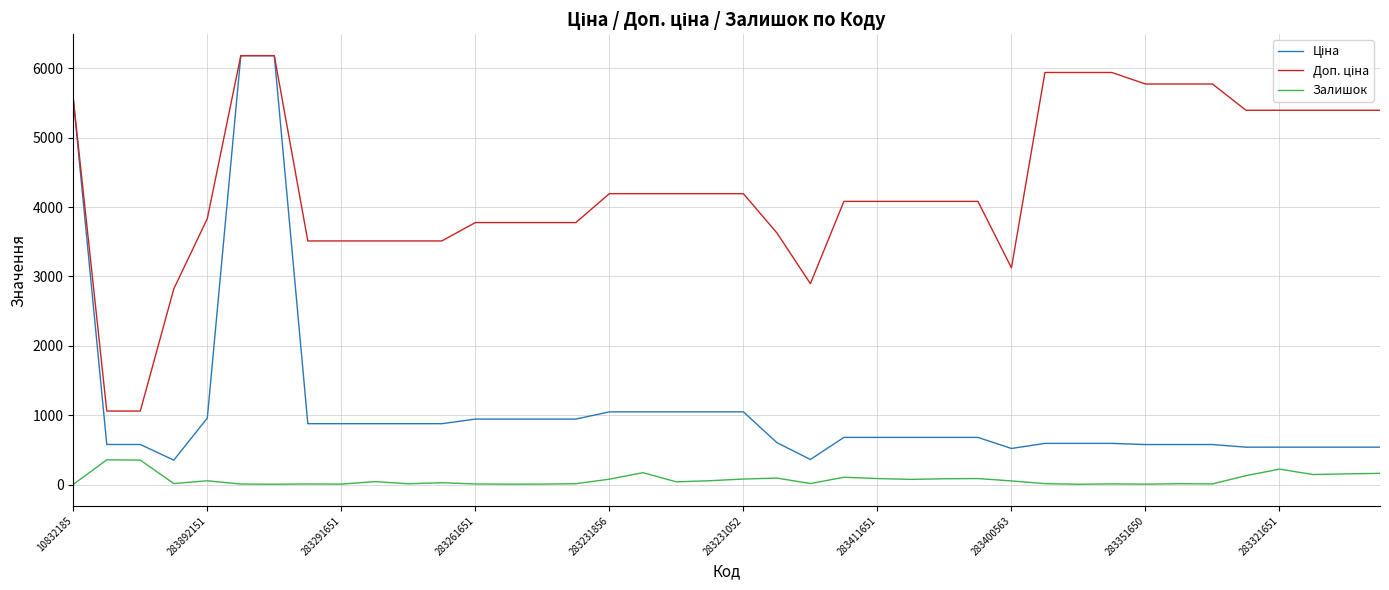

What is the maximum value shown in the chart?

6182.6